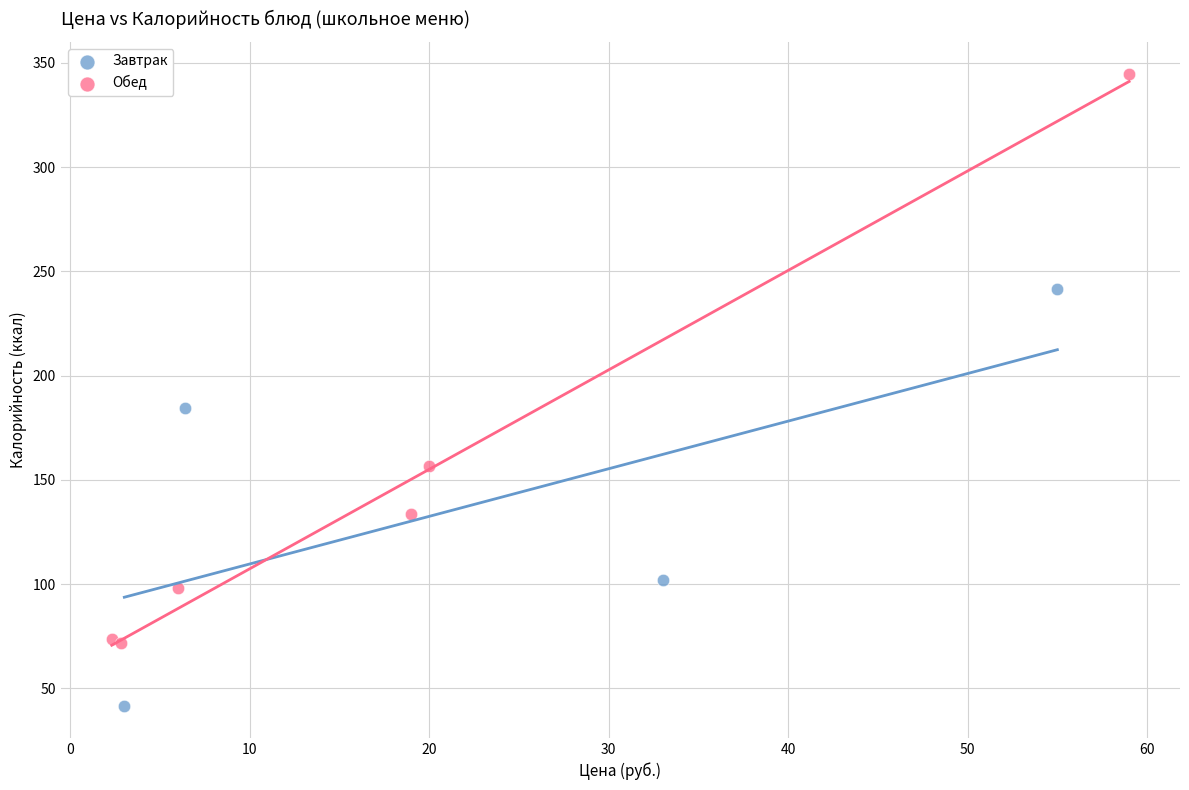

Which series contains the lowest Y value?

Завтрак